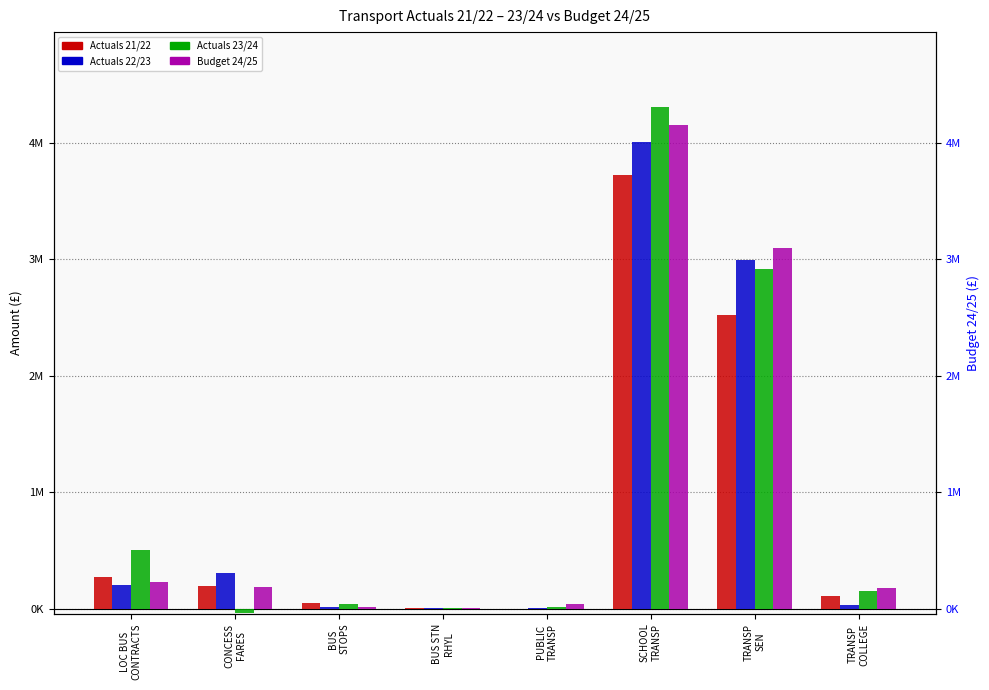

What is the average value of the Actuals 21/22 series?

857335.2